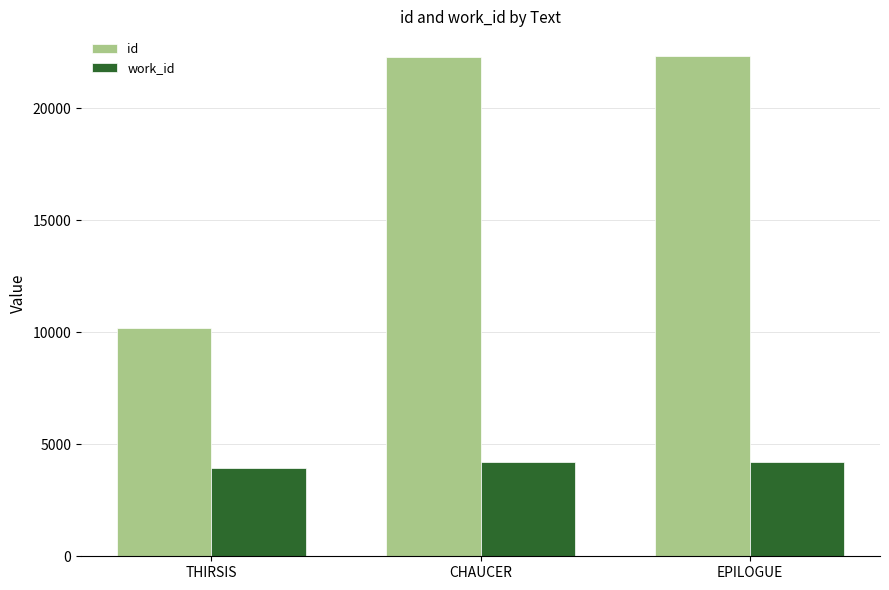

The id series shows 29091 at CHAUCER. True or false?

False